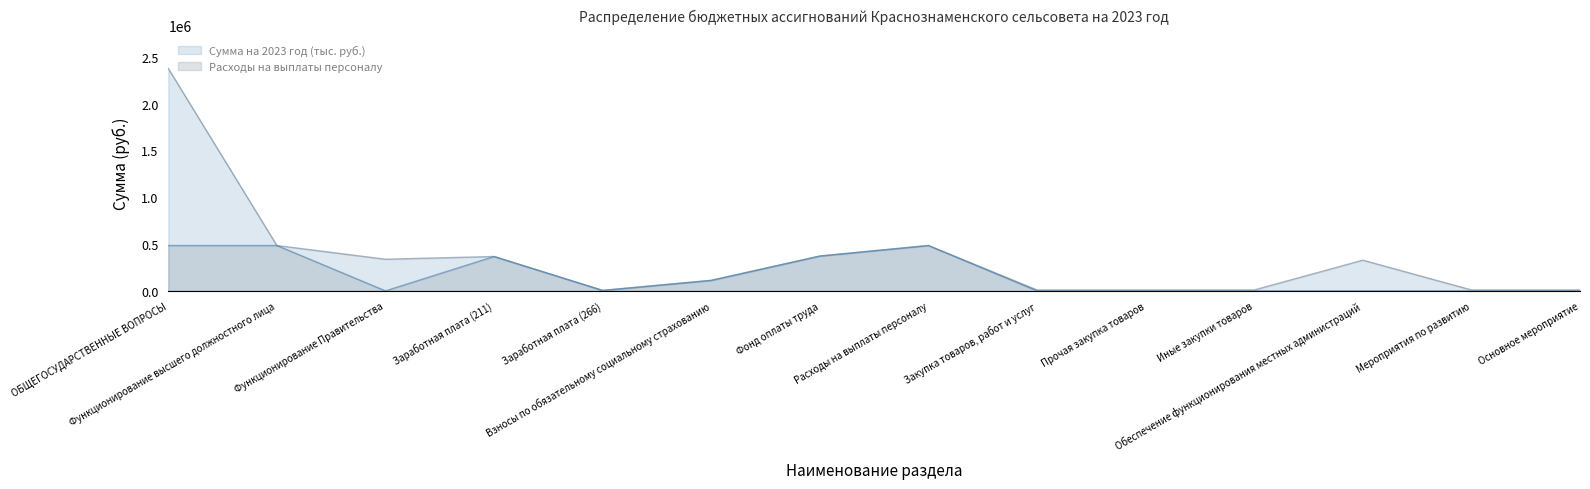

What is the difference between the highest and lowest values at ОБЩЕГОСУДАРСТВЕННЫЕ ВОПРОСЫ?

1891370.4